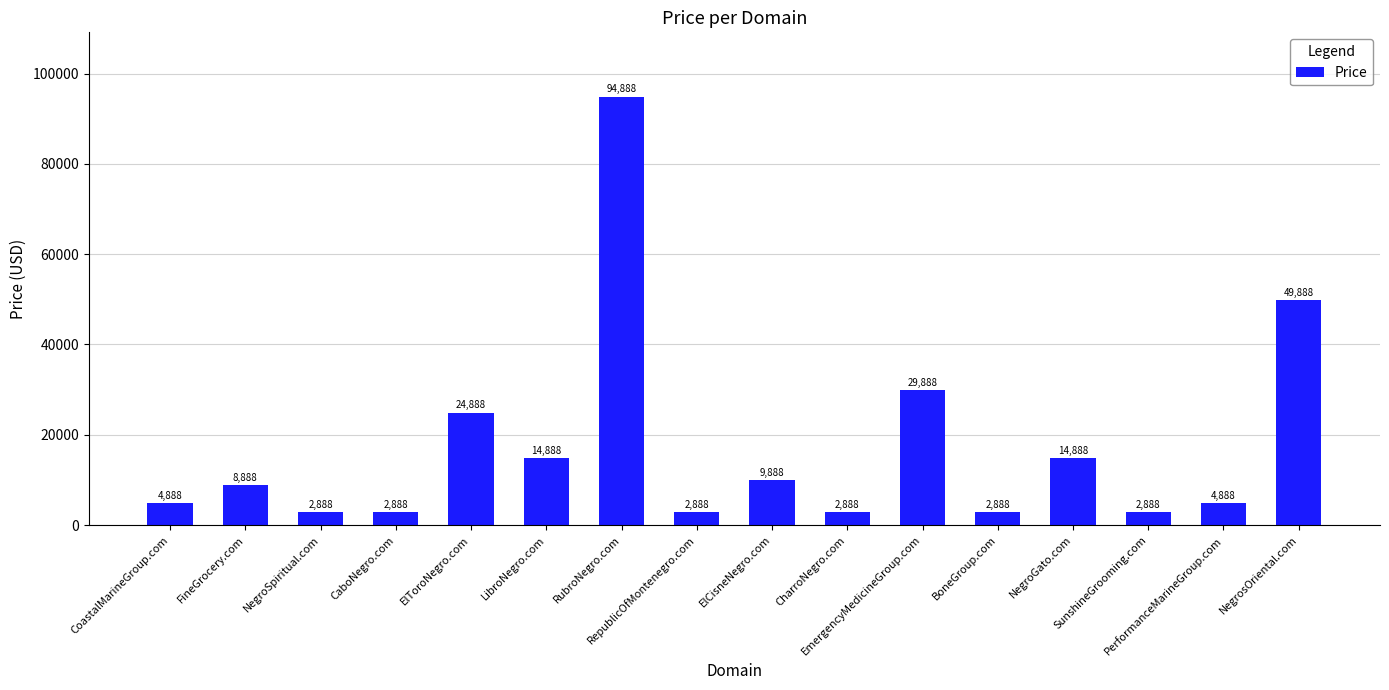

Reading left to right, what are all the values shown in this chart?

CoastalMarineGroup.com=4888	FineGrocery.com=8888	NegroSpiritual.com=2888	CaboNegro.com=2888	ElToroNegro.com=24888	LibroNegro.com=14888	RubroNegro.com=94888	RepublicOfMontenegro.com=2888	ElCisneNegro.com=9888	CharroNegro.com=2888	EmergencyMedicineGroup.com=29888	BoneGroup.com=2888	NegroGato.com=14888	SunshineGrooming.com=2888	PerformanceMarineGroup.com=4888	NegrosOriental.com=49888